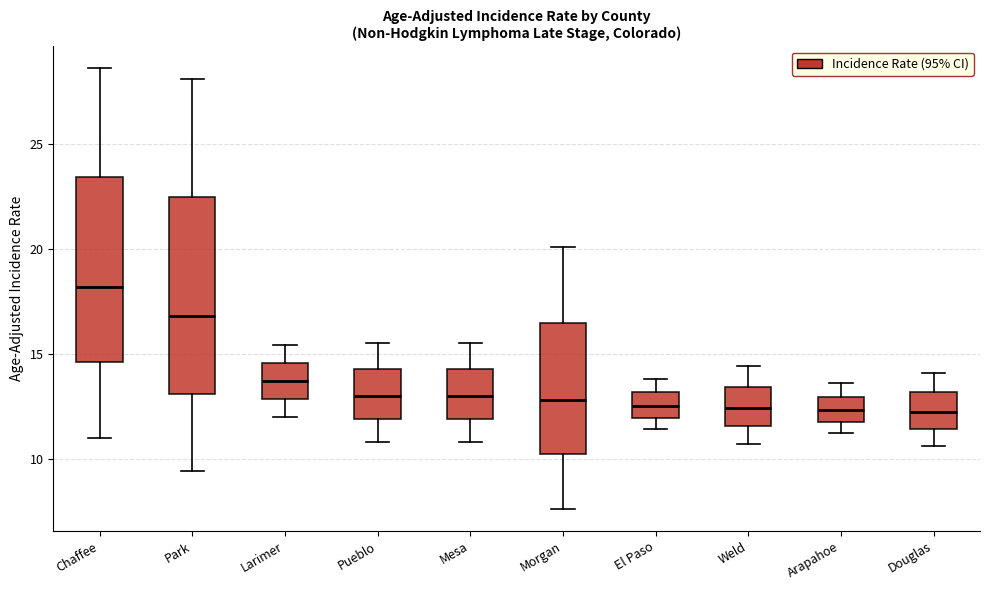

Where does the upper whisker of the box for Park end on the y-axis? The values are not printed on the chart, so give them approximately, as read against the axis.

28.0